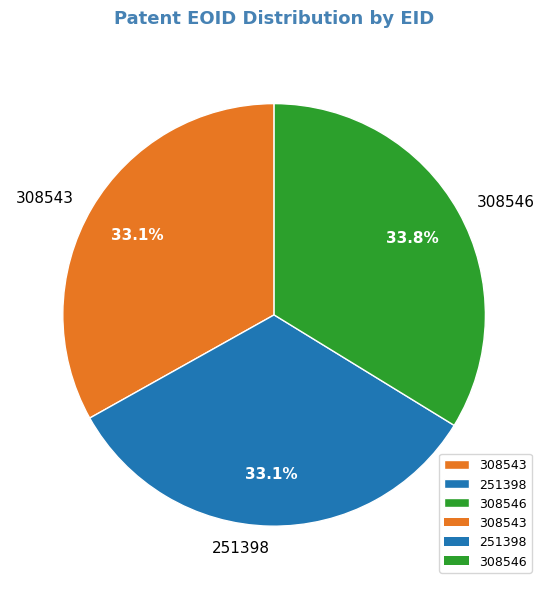

Is 251398 the majority of the pie?

No